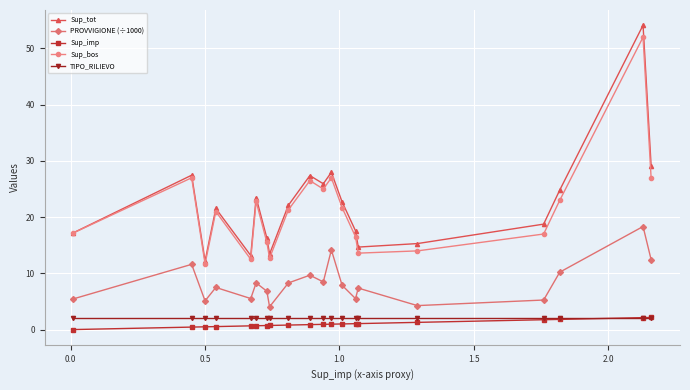

What is the minimum value for PROVVIGIONE (÷1000)?

4.1